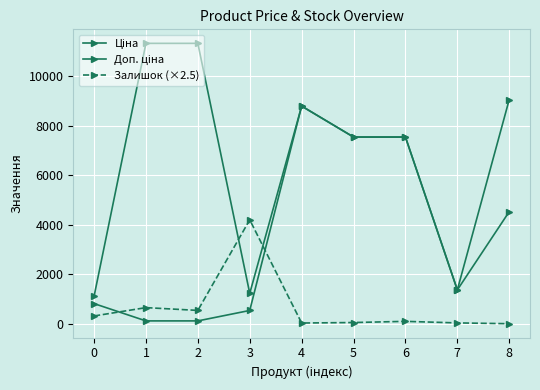

How many lines are shown in the chart?

3